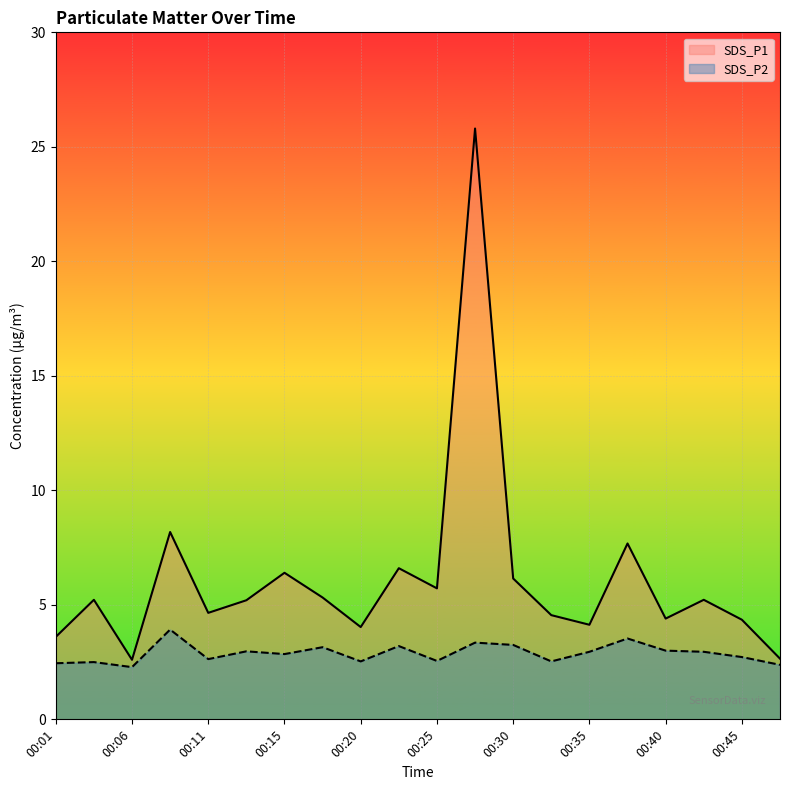

Between 00:15 and 00:33, which series saw the biggest shift?

SDS_P1